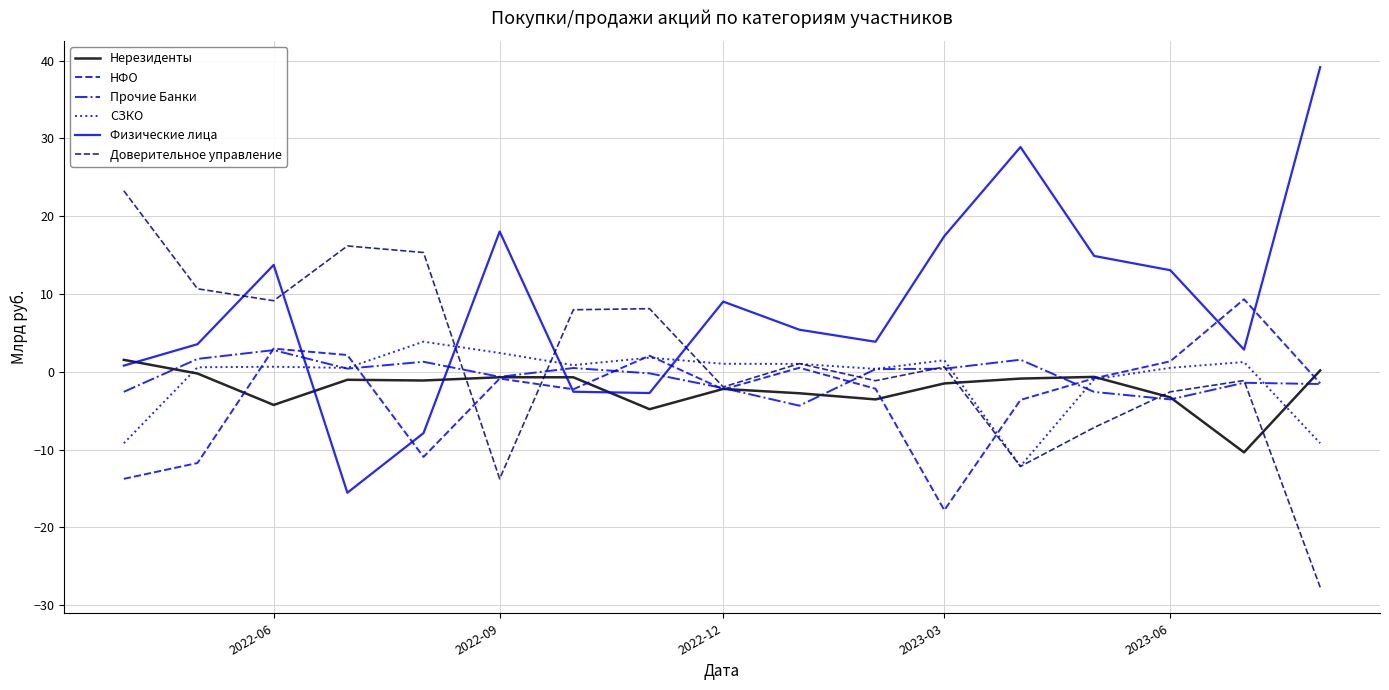

How many times do Доверительное управление and Физические лица cross each other?

5